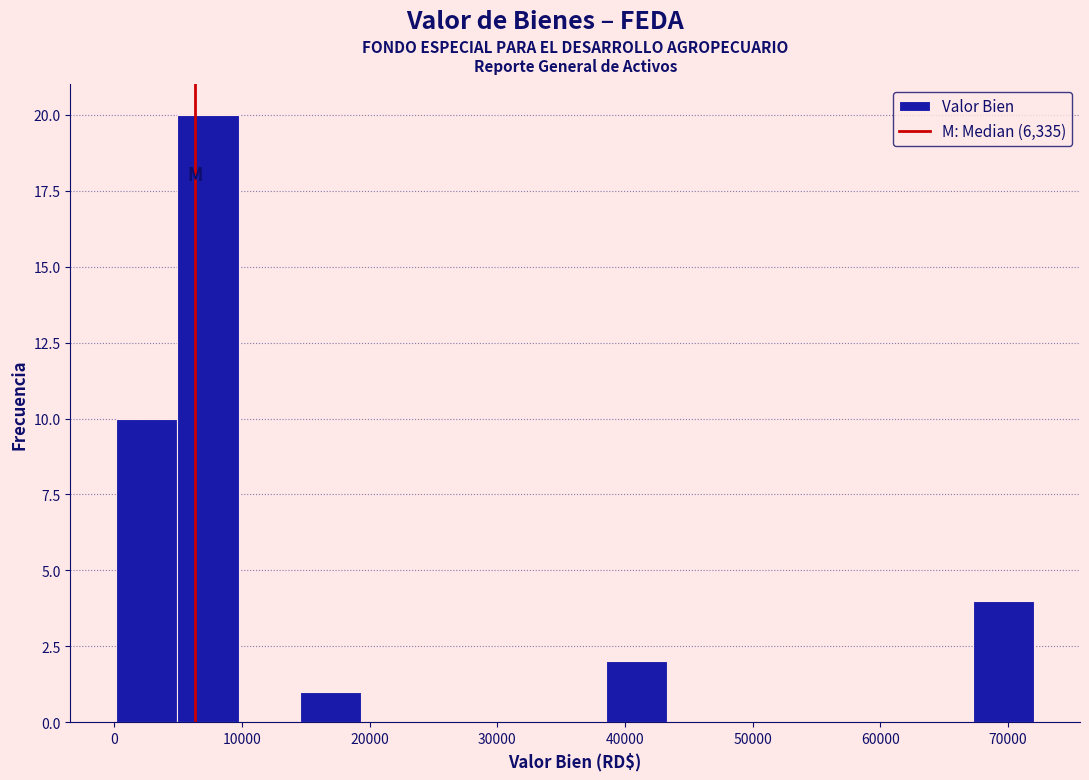

Reading left to right, list every bar in this chart as the range it spans on the x-axis followed by its height. Neither the bar edges nor the heights are printed on the chart, so give them approximately, as read against the axes.

0 to 5000: 10
5000 to 10000: 20
10000 to 15000: 0
15000 to 19000: 1
19000 to 24000: 0
24000 to 29000: 0
29000 to 34000: 0
34000 to 38000: 0
38000 to 43000: 2
43000 to 48000: 0
48000 to 53000: 0
53000 to 58000: 0
58000 to 62000: 0
62000 to 67000: 0
67000 to 72000: 4